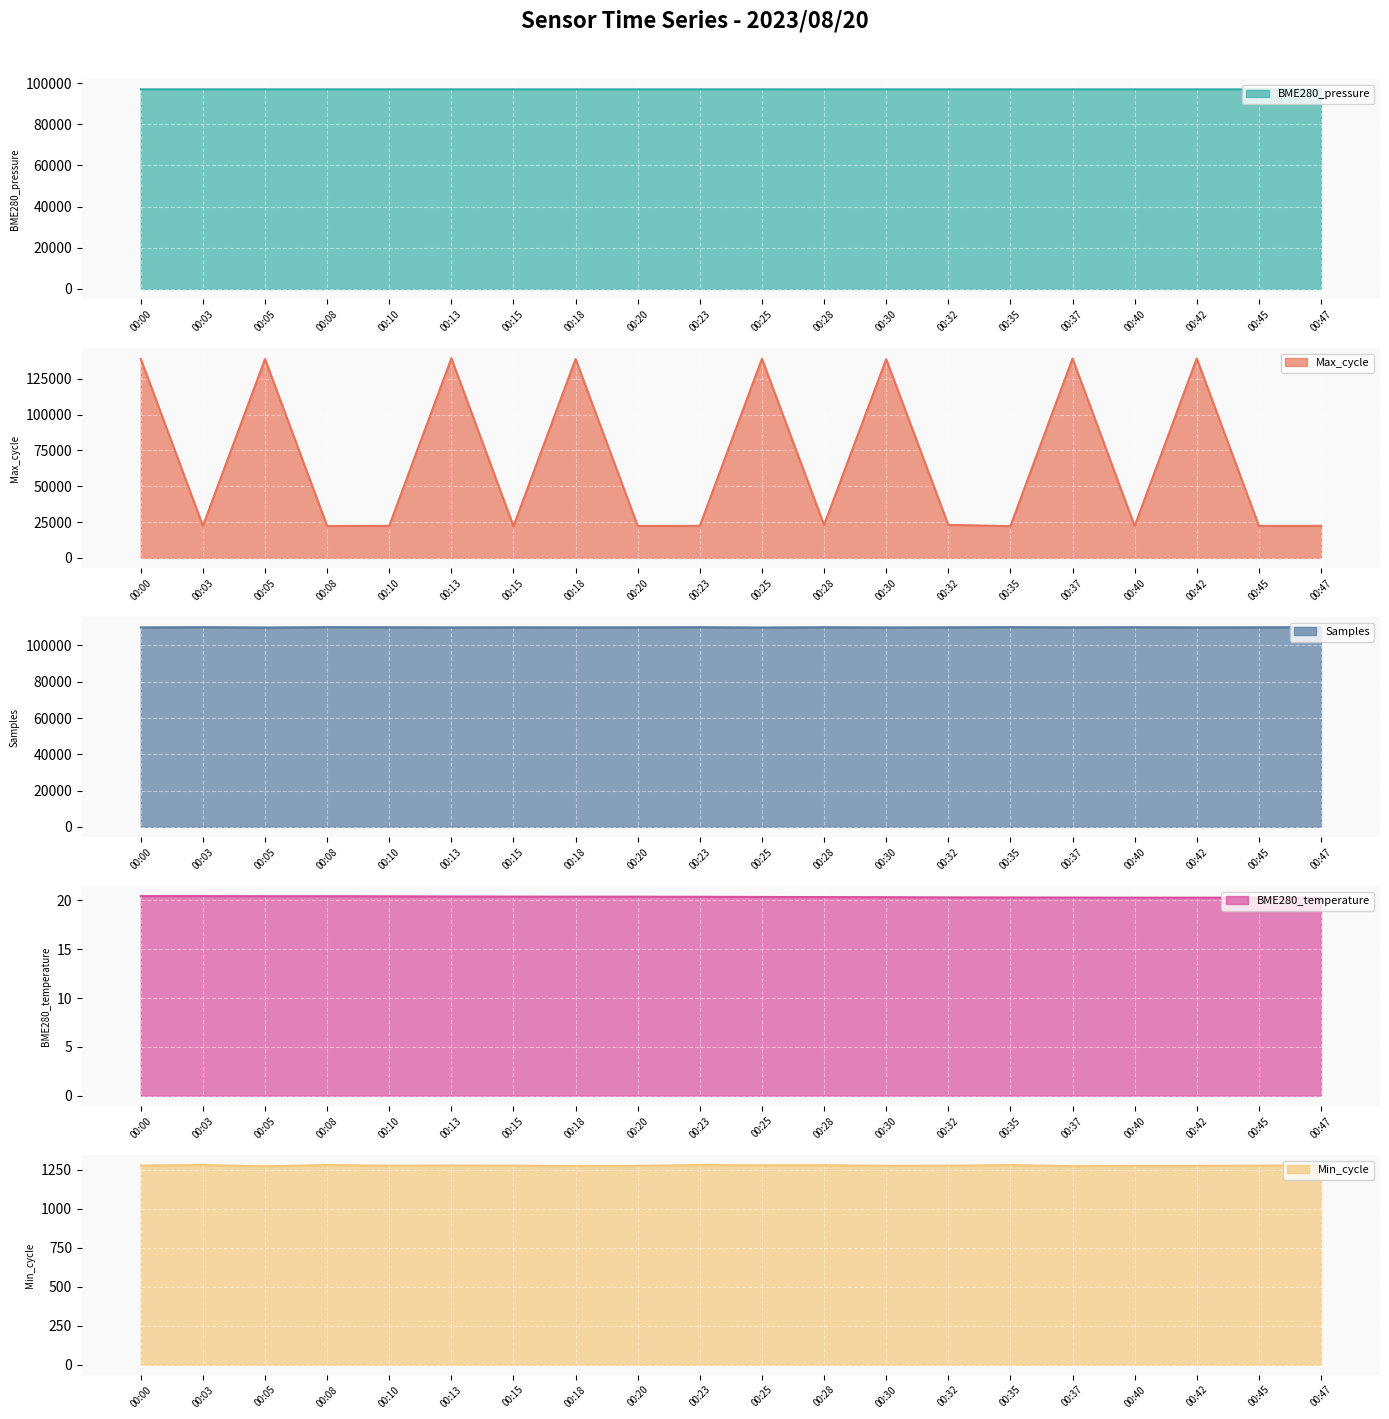

What is the difference between the maximum and second lowest values in the BME280_temperature series?

0.2